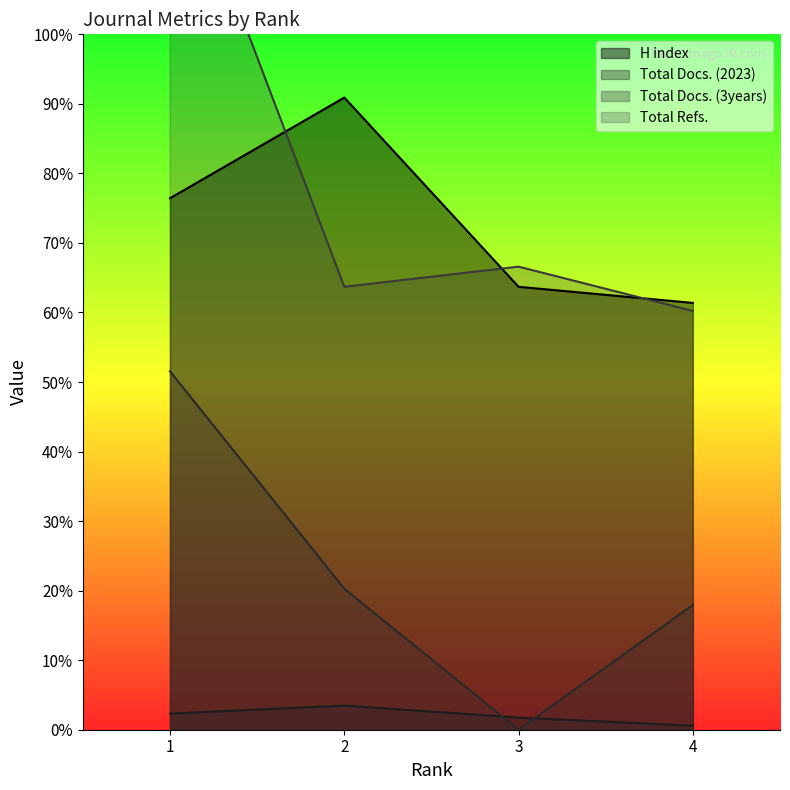

At which category is the sum across all series the highest?

1